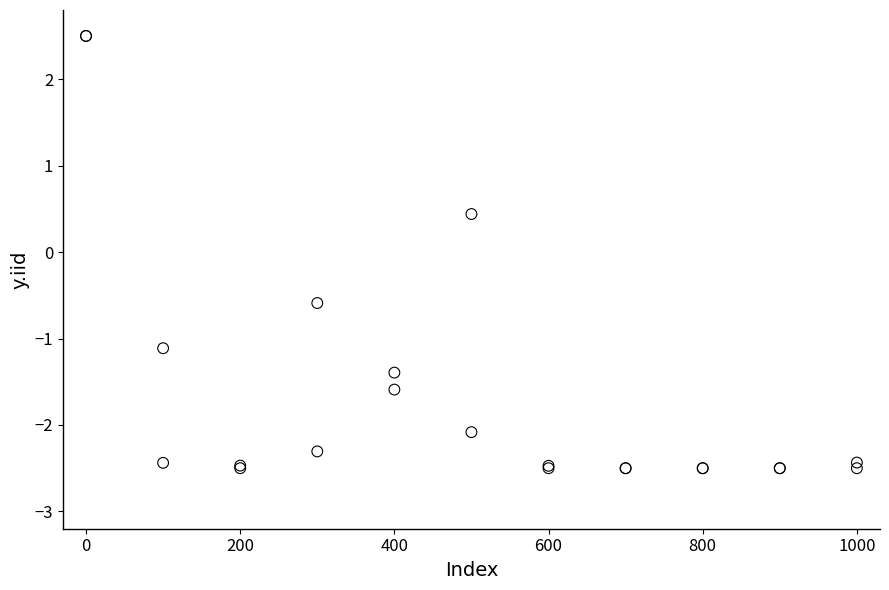

Across all series, what Y value is closest to 0?

0.4